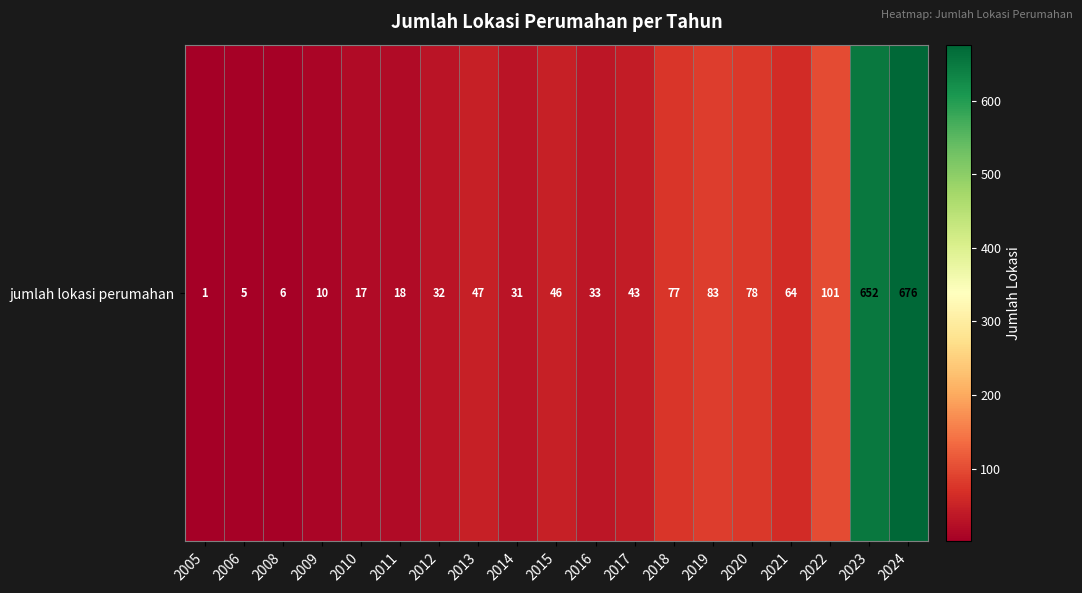

How many values are below 43?

9